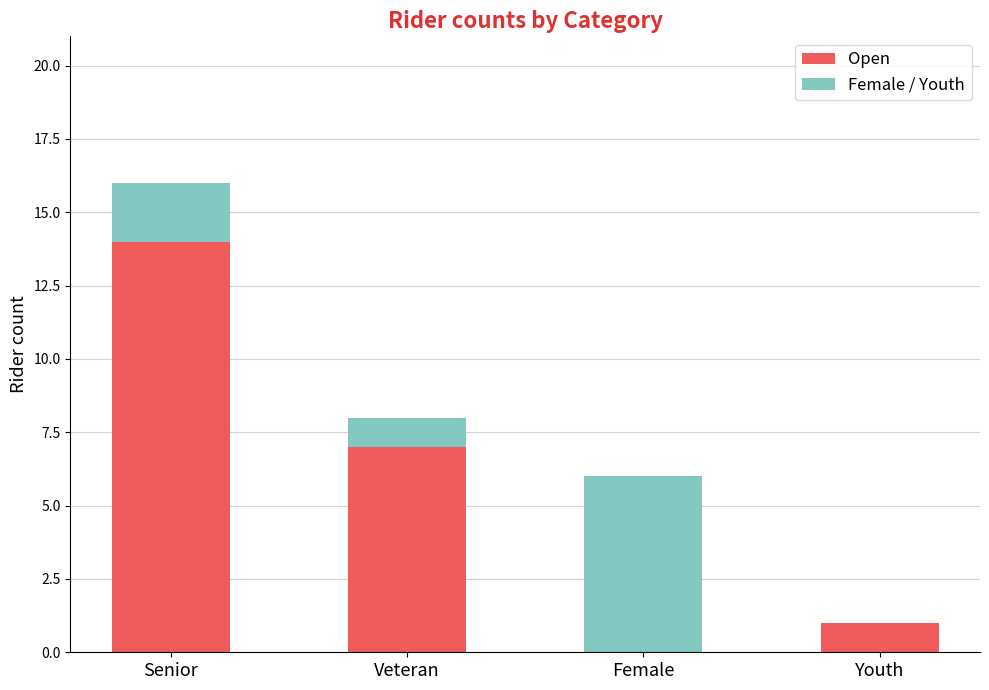

Read the Open value at Senior.

14